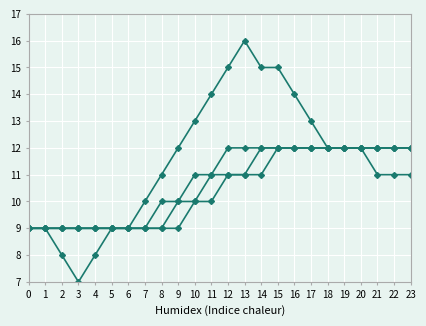

What is the difference between the highest and lowest values at 21?

1